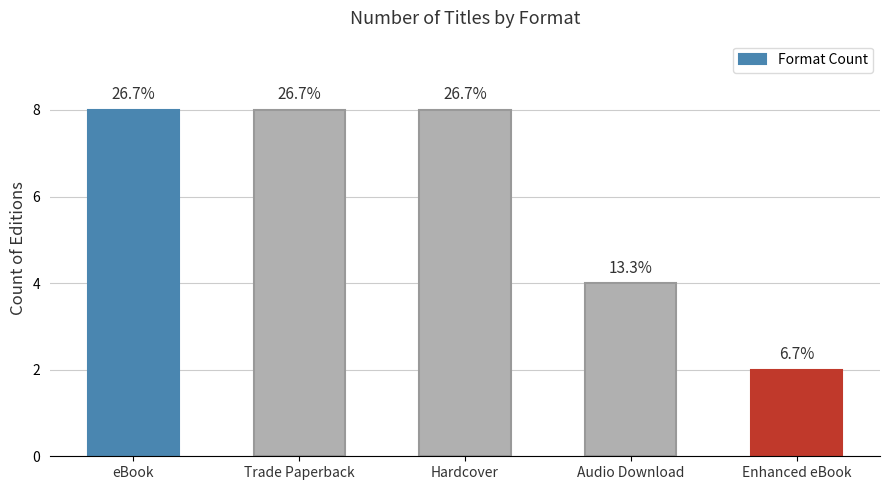

How many bars are there in total?

5